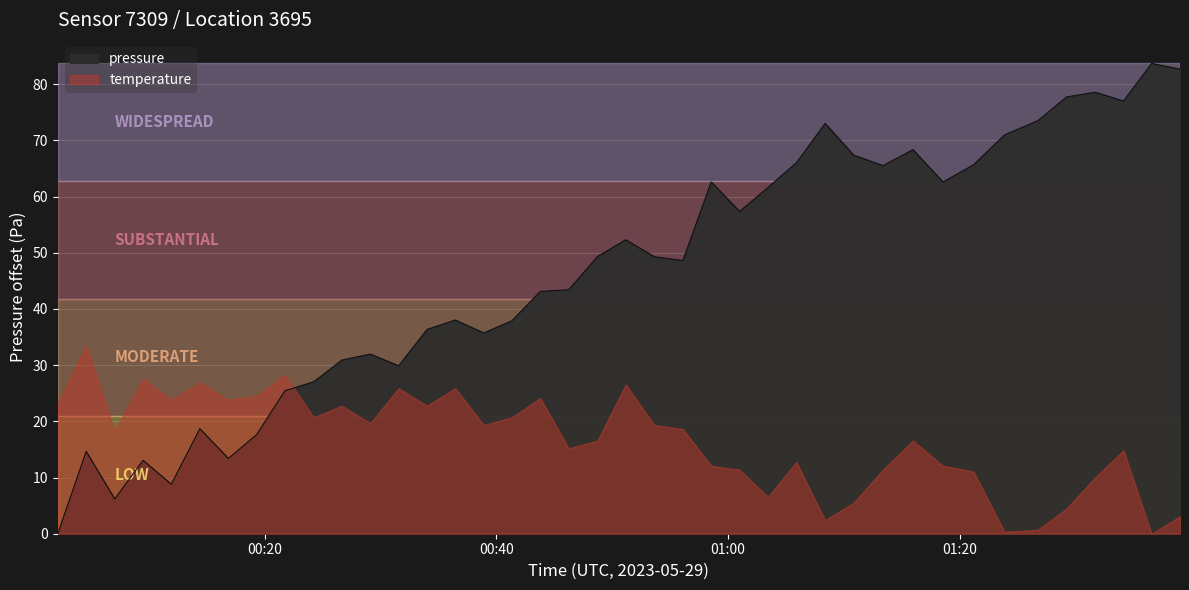

What is the maximum value shown in the chart?

83.7